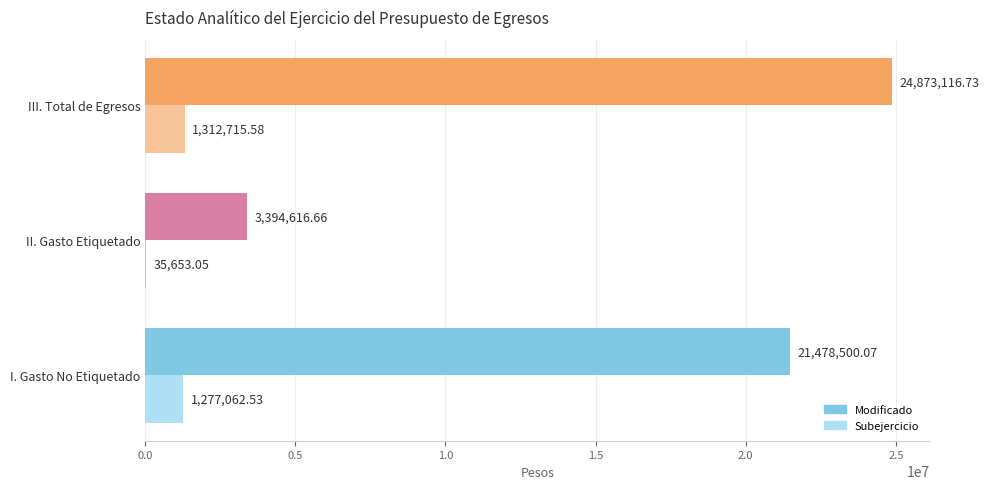

How many categories are shown in the chart?

3